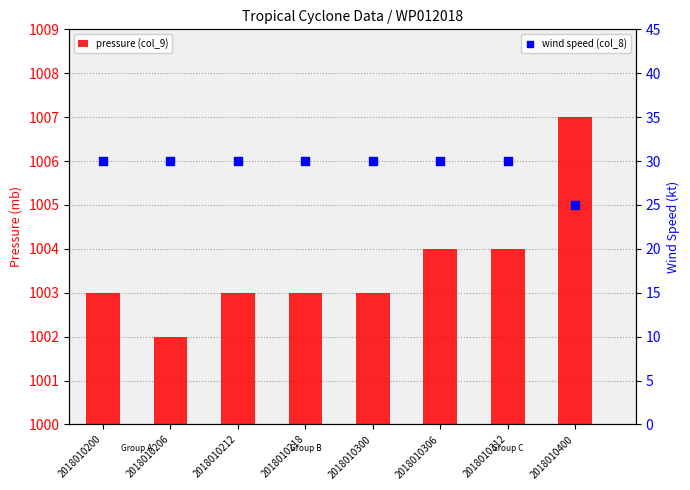

At how many categories does at least one series exceed 23?

8